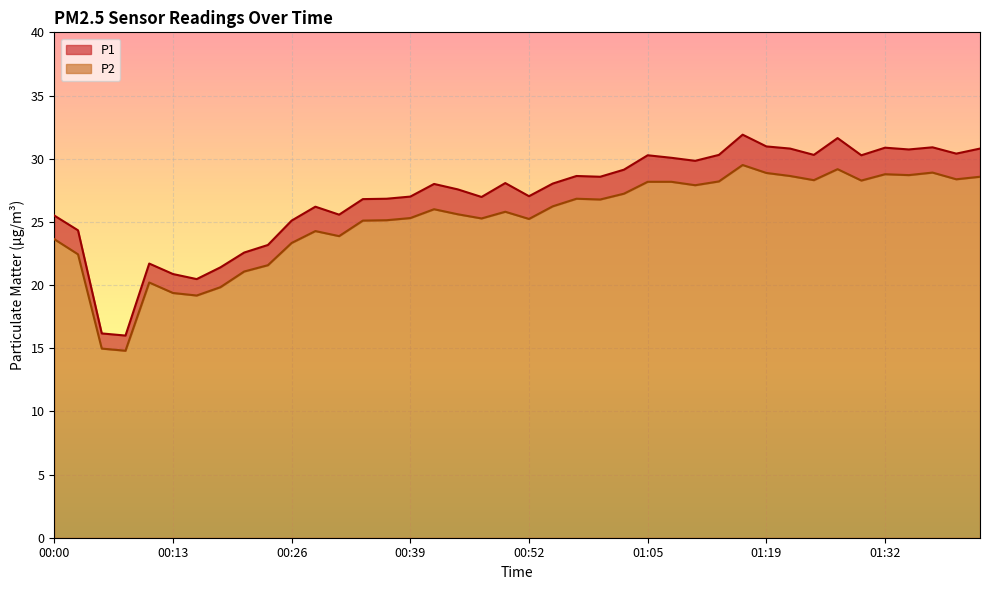

Rank the series by their maximum value, from highest to lowest.

P1, P2